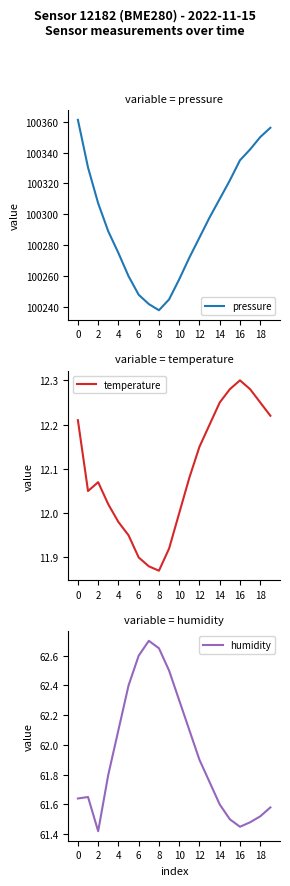

Which category has the lowest value in the temperature series?

8